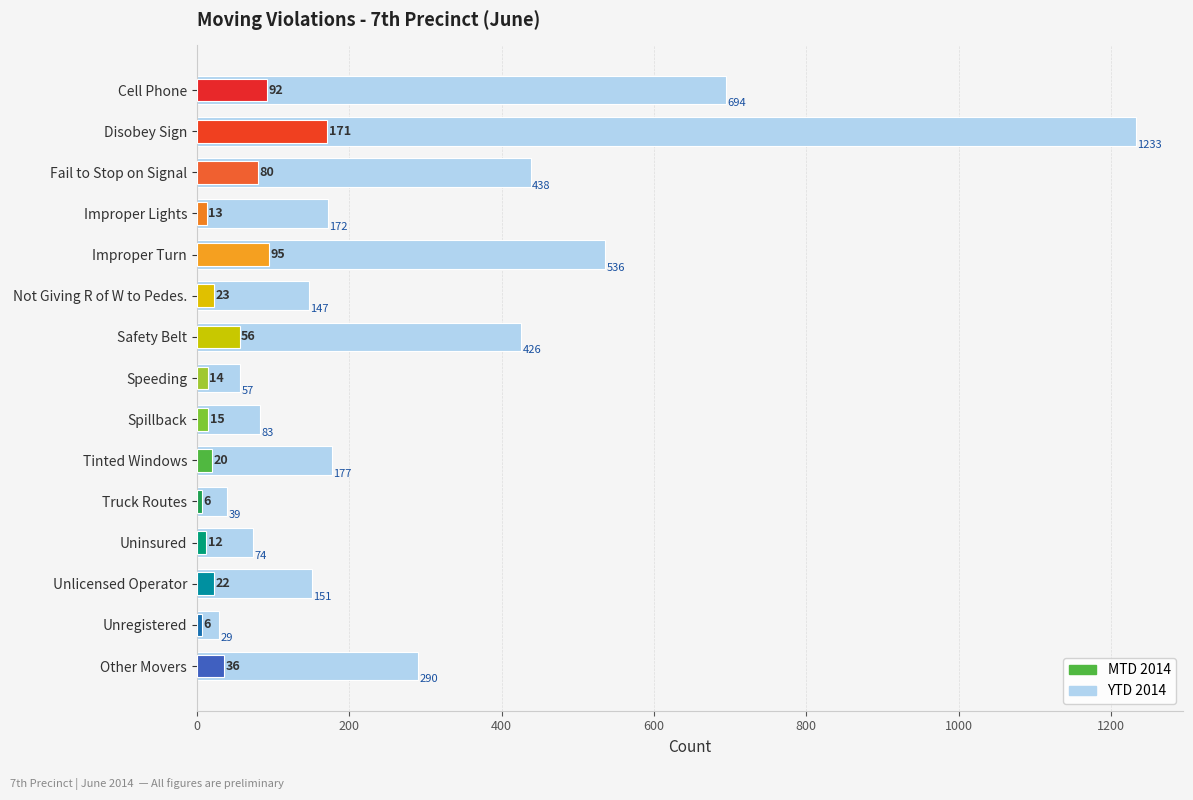

Does the chart contain any negative values?

No